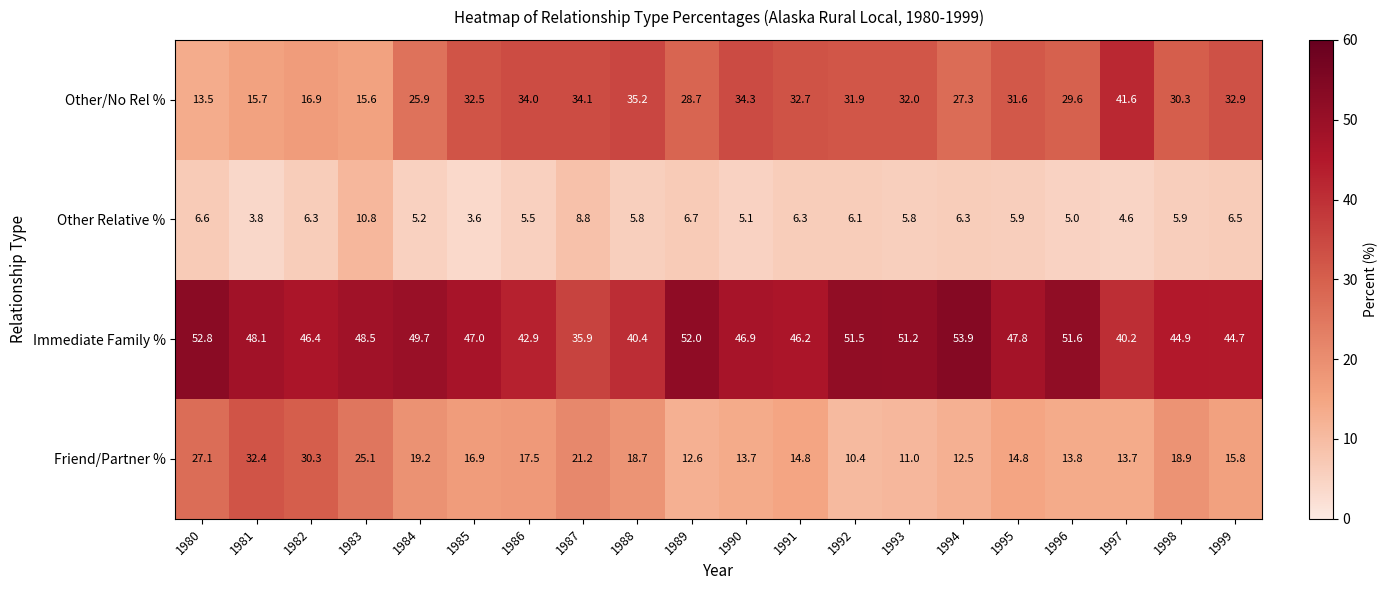

How many data points does each series have?

20